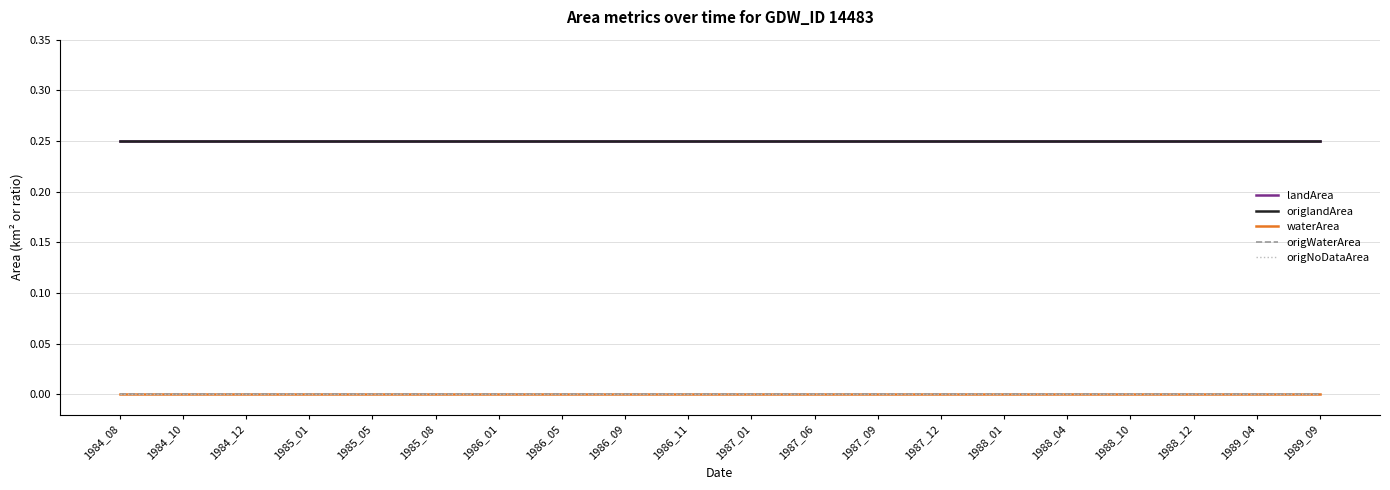

Does the chart have visible grid lines?

Yes